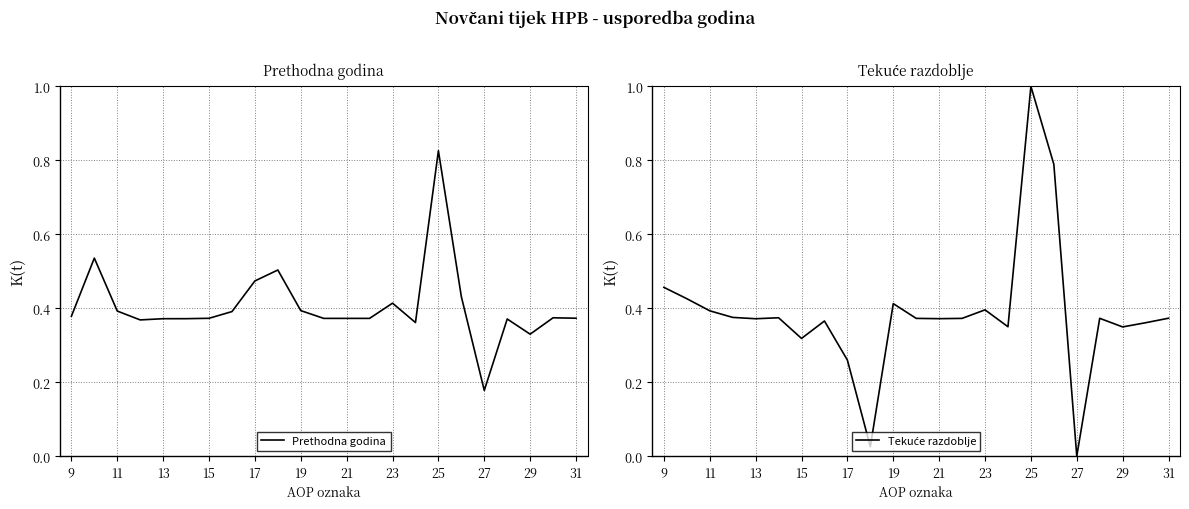

At which label is Prethodna godina closest to 0?

27